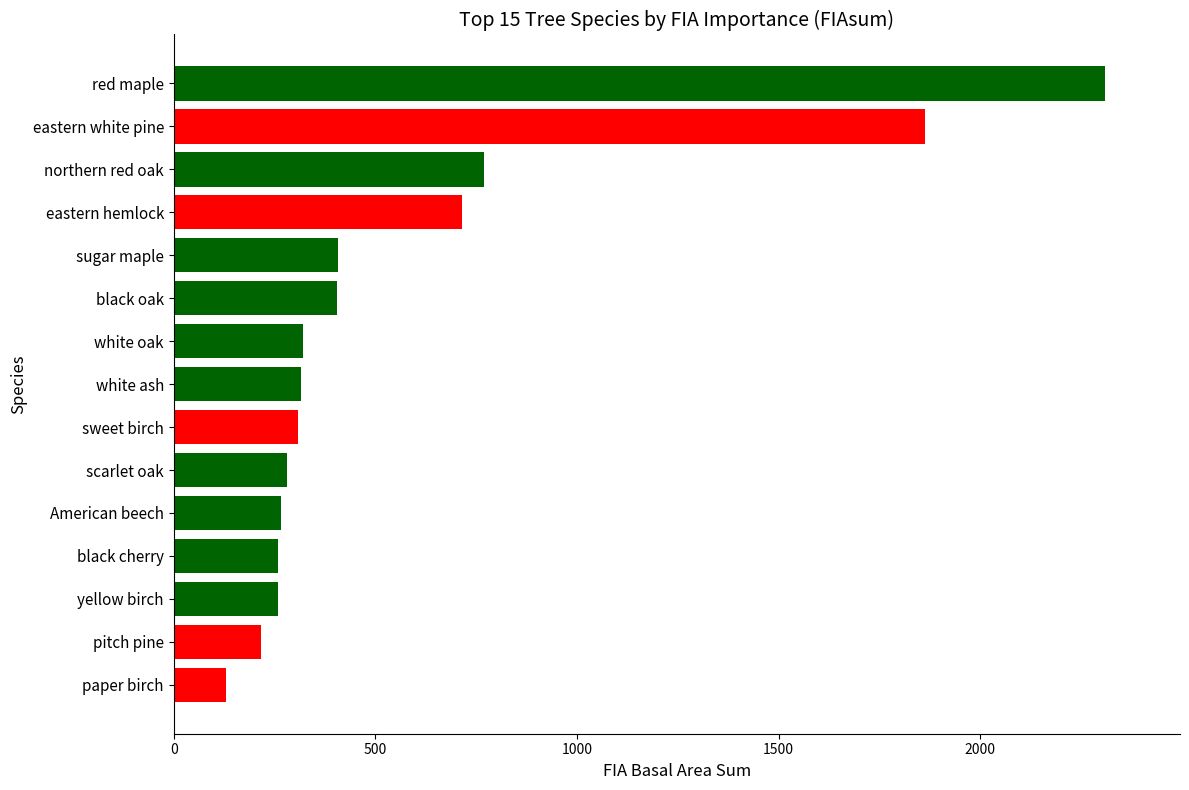

What is the sum of all values?

8826.1